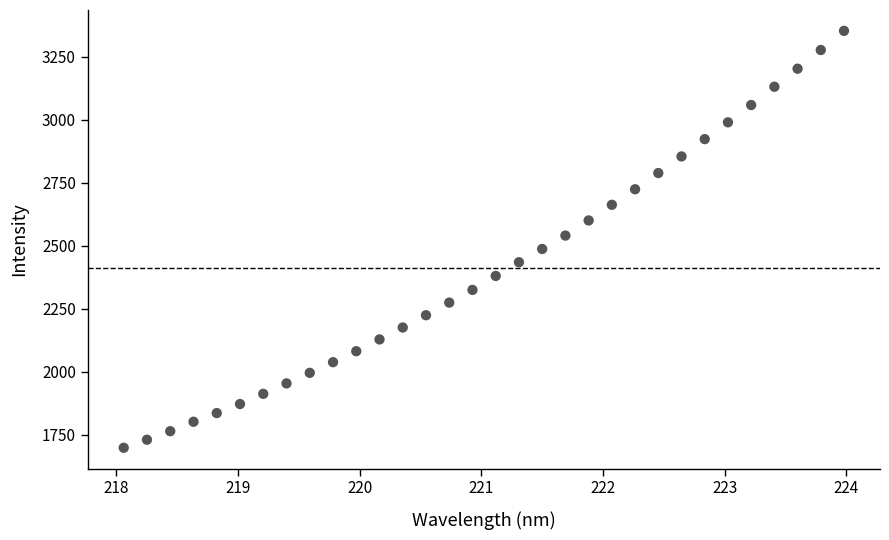

What is the range of Y values (max minus min)?

1655.7